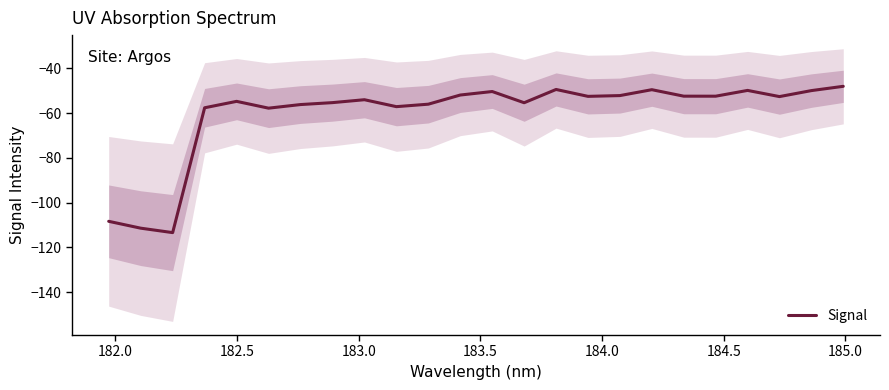

What is the highest value of the Signal series?

-48.0